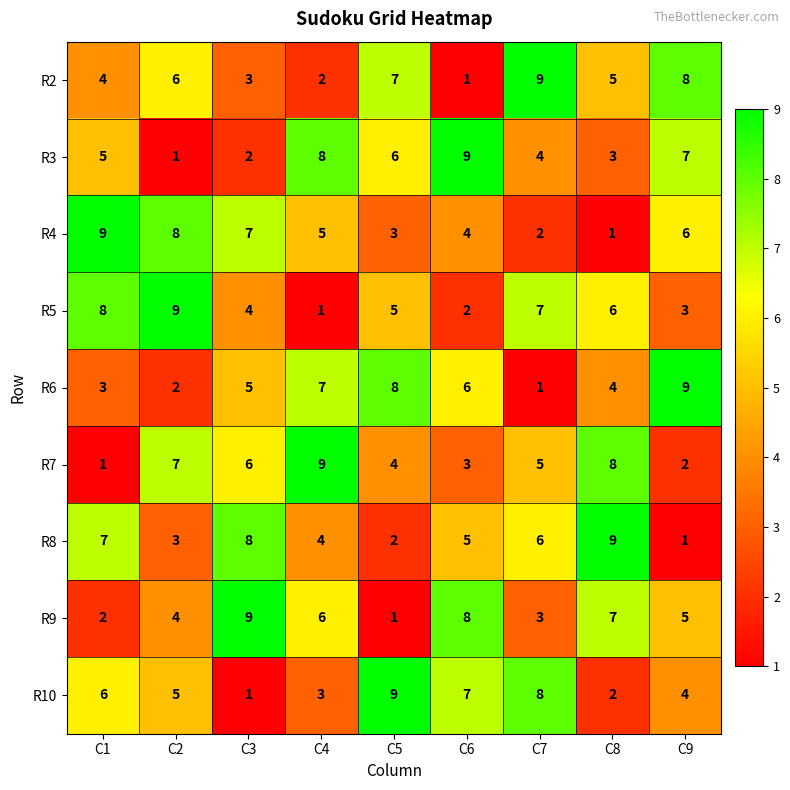

Count the number of data series in this chart.

9